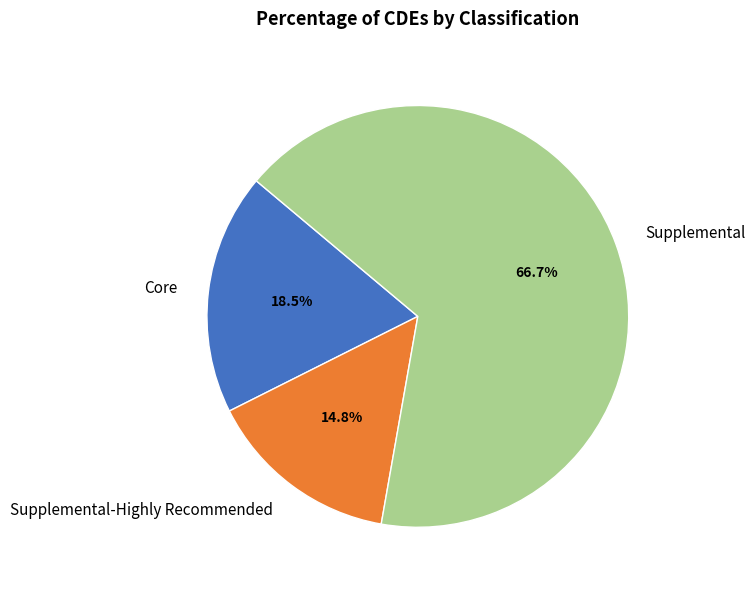

Which has a higher value, Supplemental or Supplemental-Highly Recommended?

Supplemental